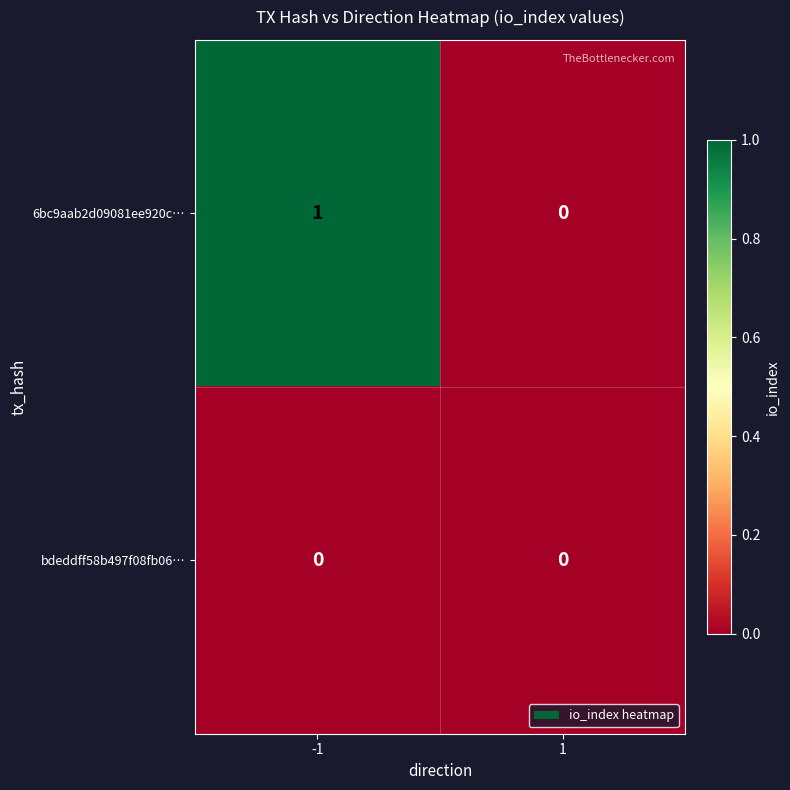

What is the total value across all series at -1?

1